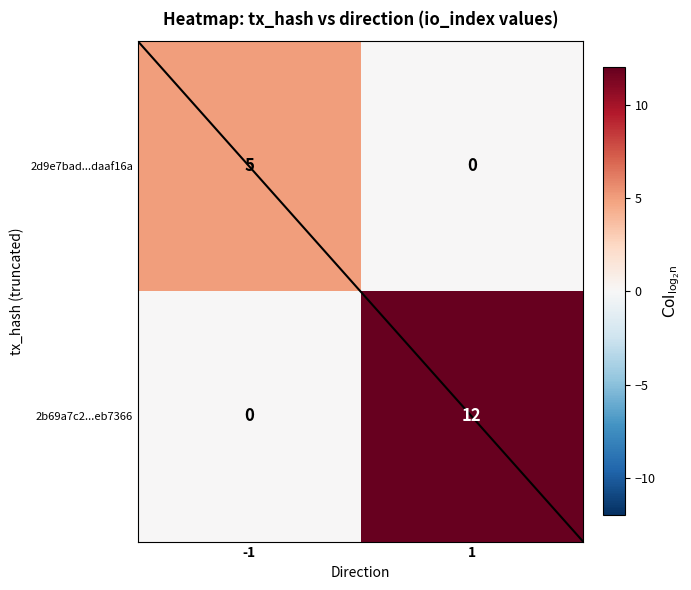

What is the sum of all 2d9e7bad...daaf16a values?

5